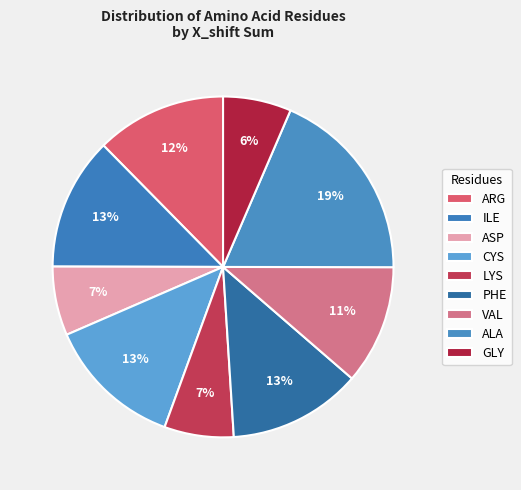

How many segments does this pie chart have?

9